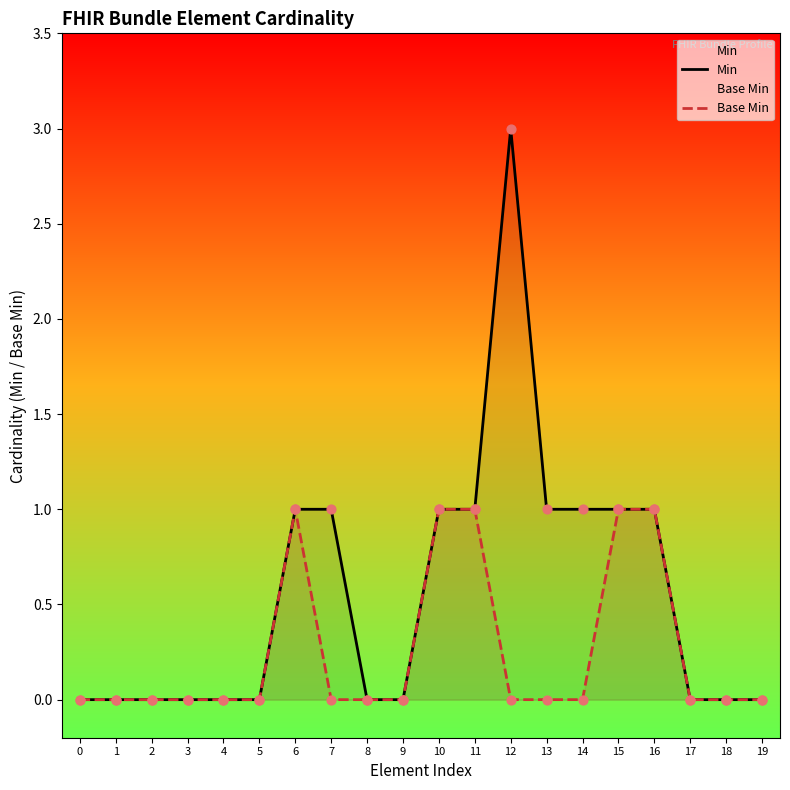

Which series reaches the minimum Y coordinate?

Min